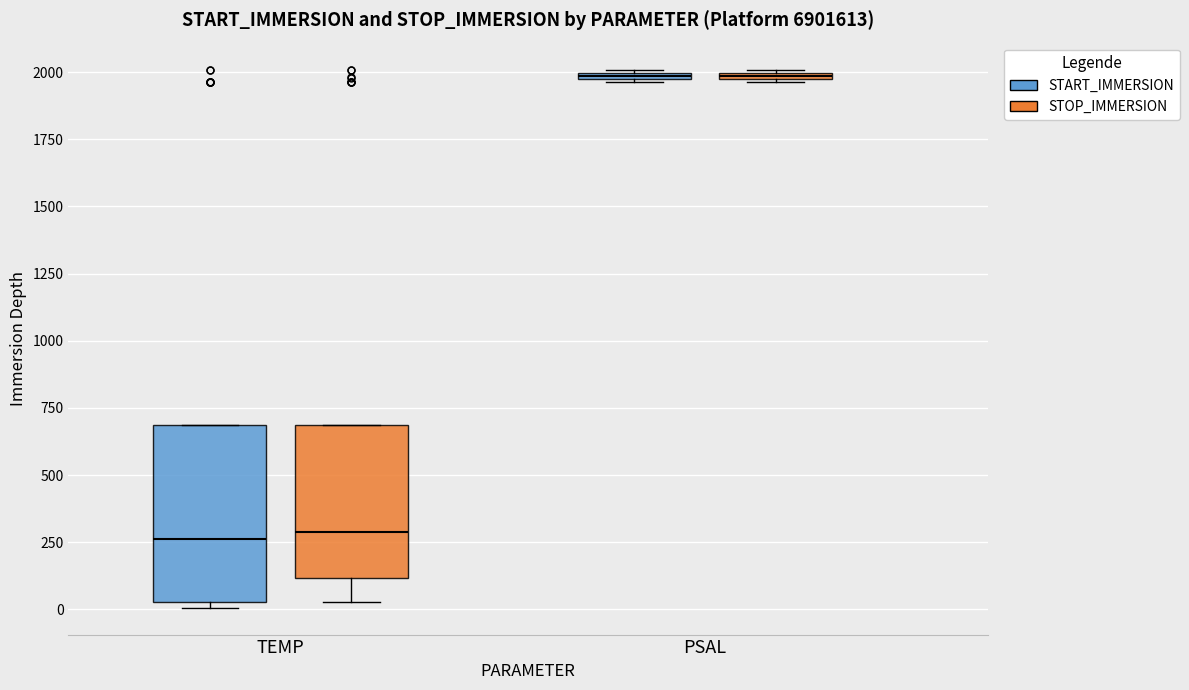

Where is the lower edge of the box for TEMP (START_IMMERSION) on the y-axis? The values are not printed on the chart, so give them approximately, as read against the axis.

50